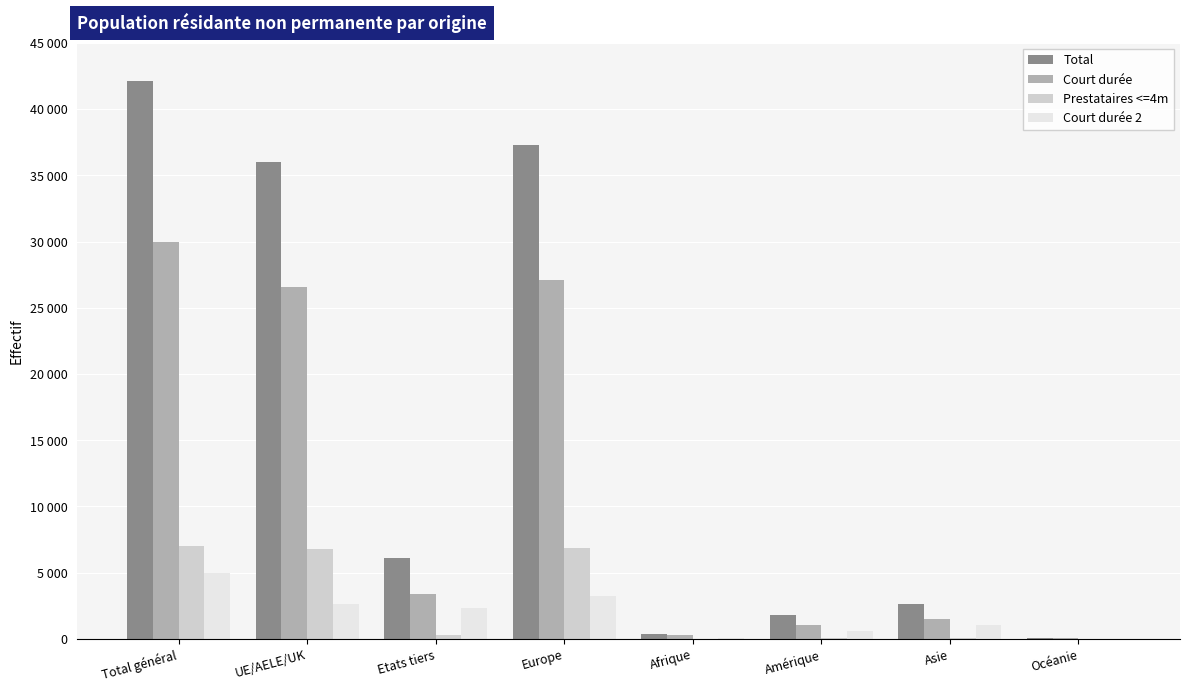

What are all the series names shown in the legend?

Total, Court durée, Prestataires <=4m, Court durée 2